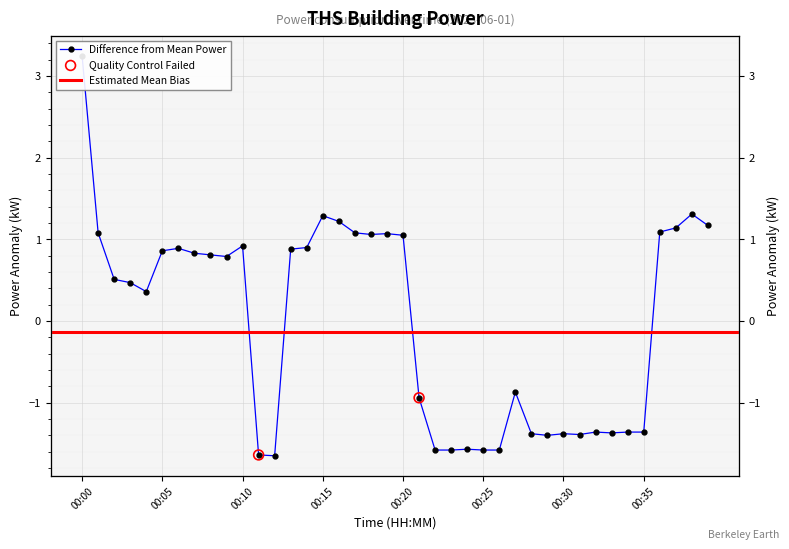

Which has a higher value, 00:08 or 00:37?

00:37